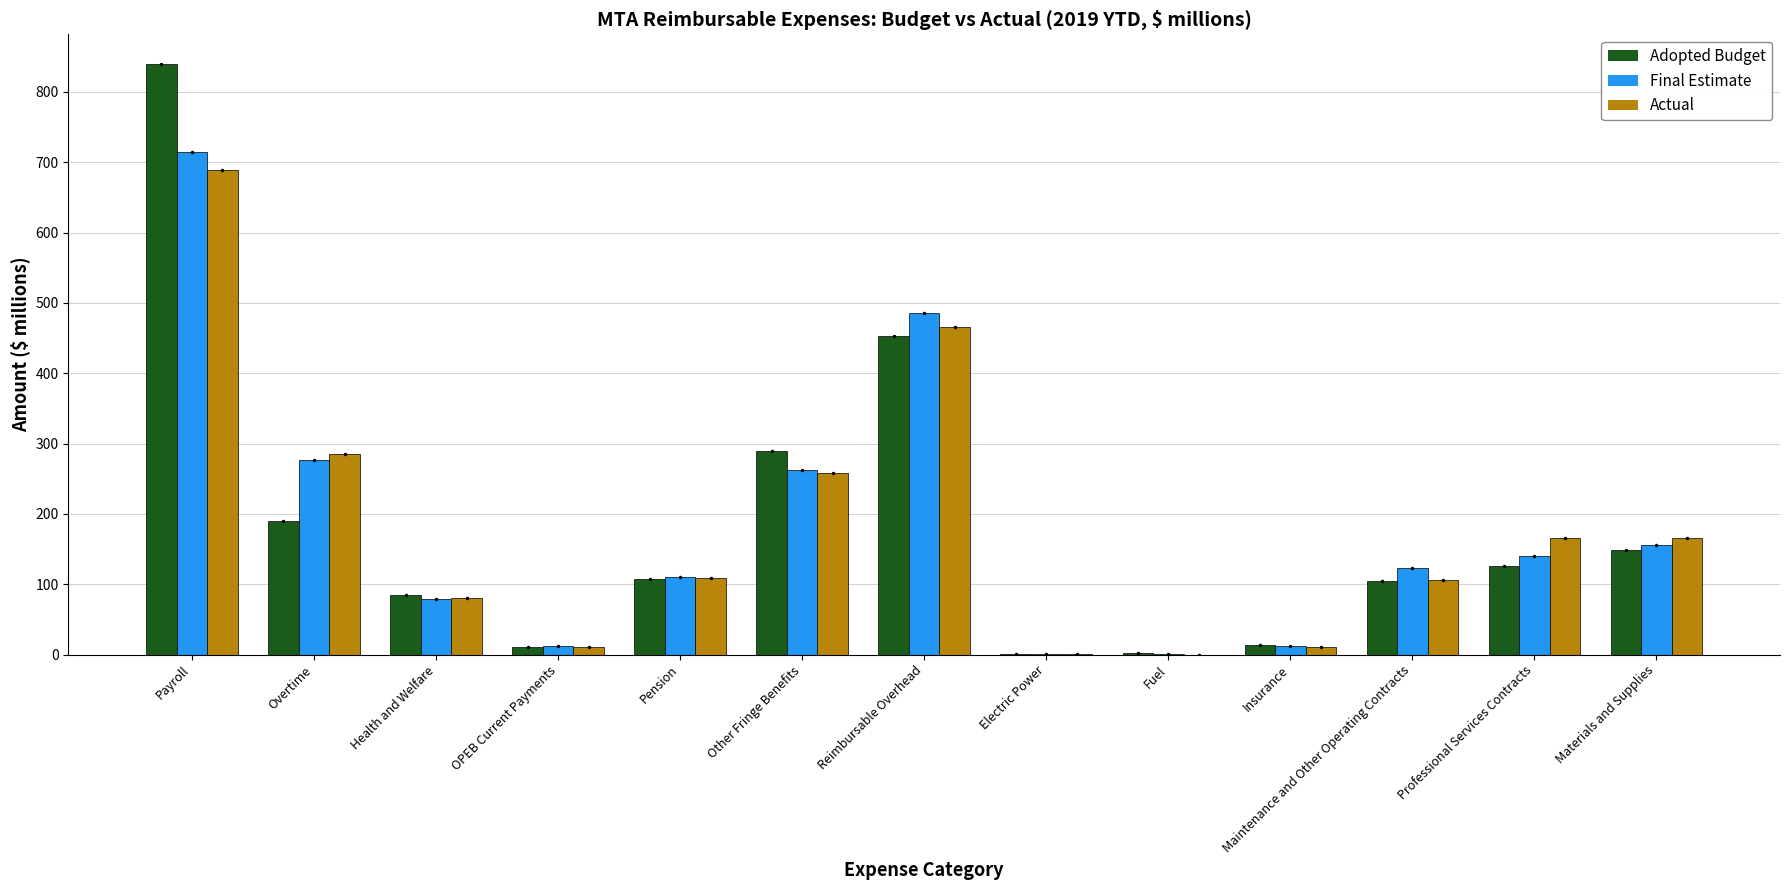

What is the total value across all series at Fuel?

1.6